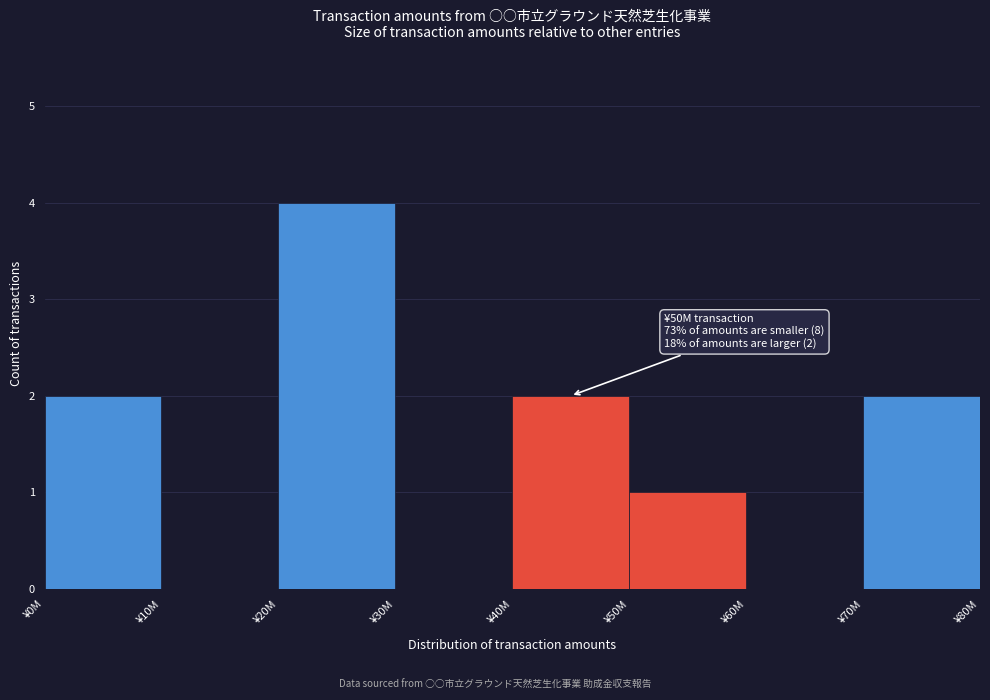

Reading right to left, list all the values displayed in this chart.

¥70M=2	¥60M=0	¥50M=1	¥40M=2	¥30M=0	¥20M=4	¥10M=0	¥0M=2